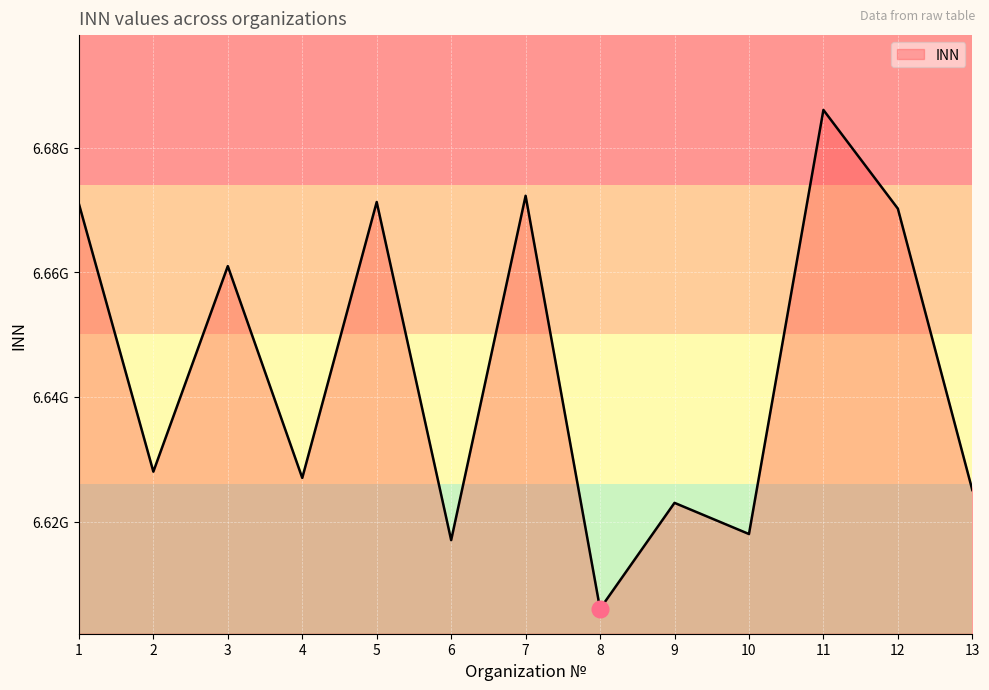

Which has a higher value, 10 or 11?

11